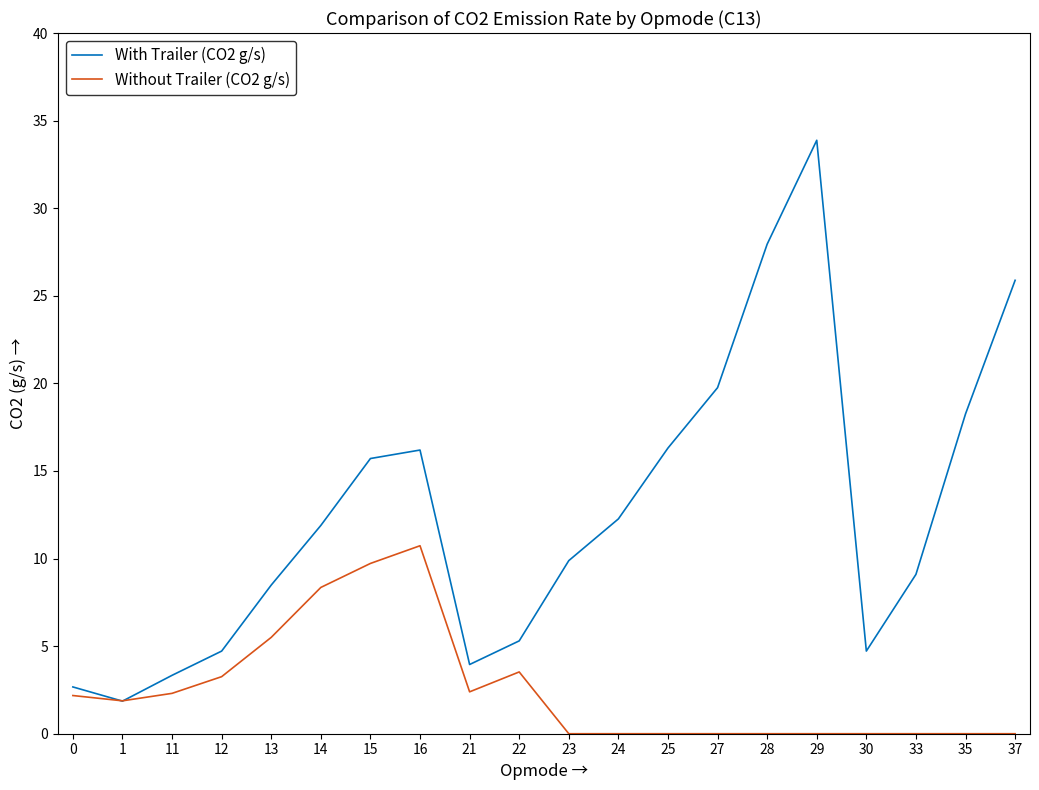

What is the greatest value displayed?

33.9